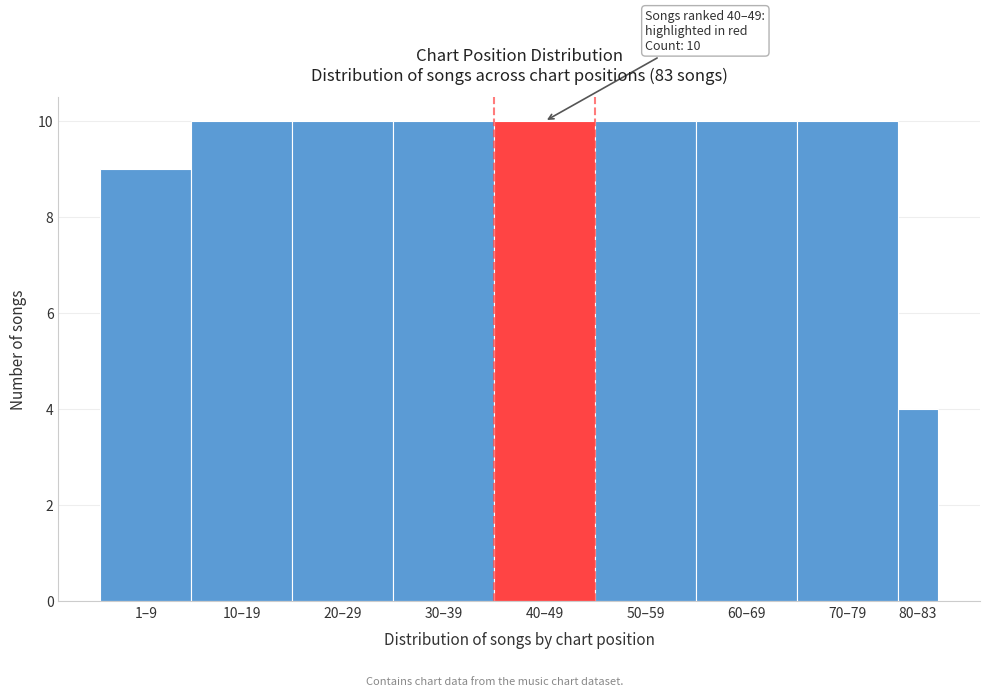

Reading left to right, list all the values displayed in this chart.

9	10	10	10	10	10	10	10	4